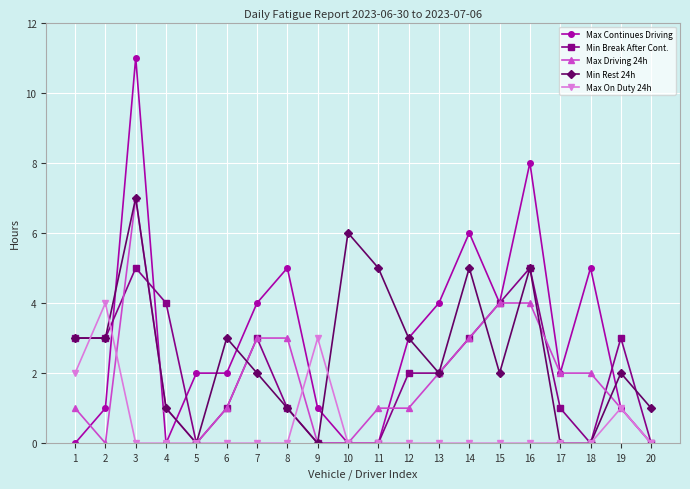

The value of Max Continues Driving at 11 is -5. True or false?

False